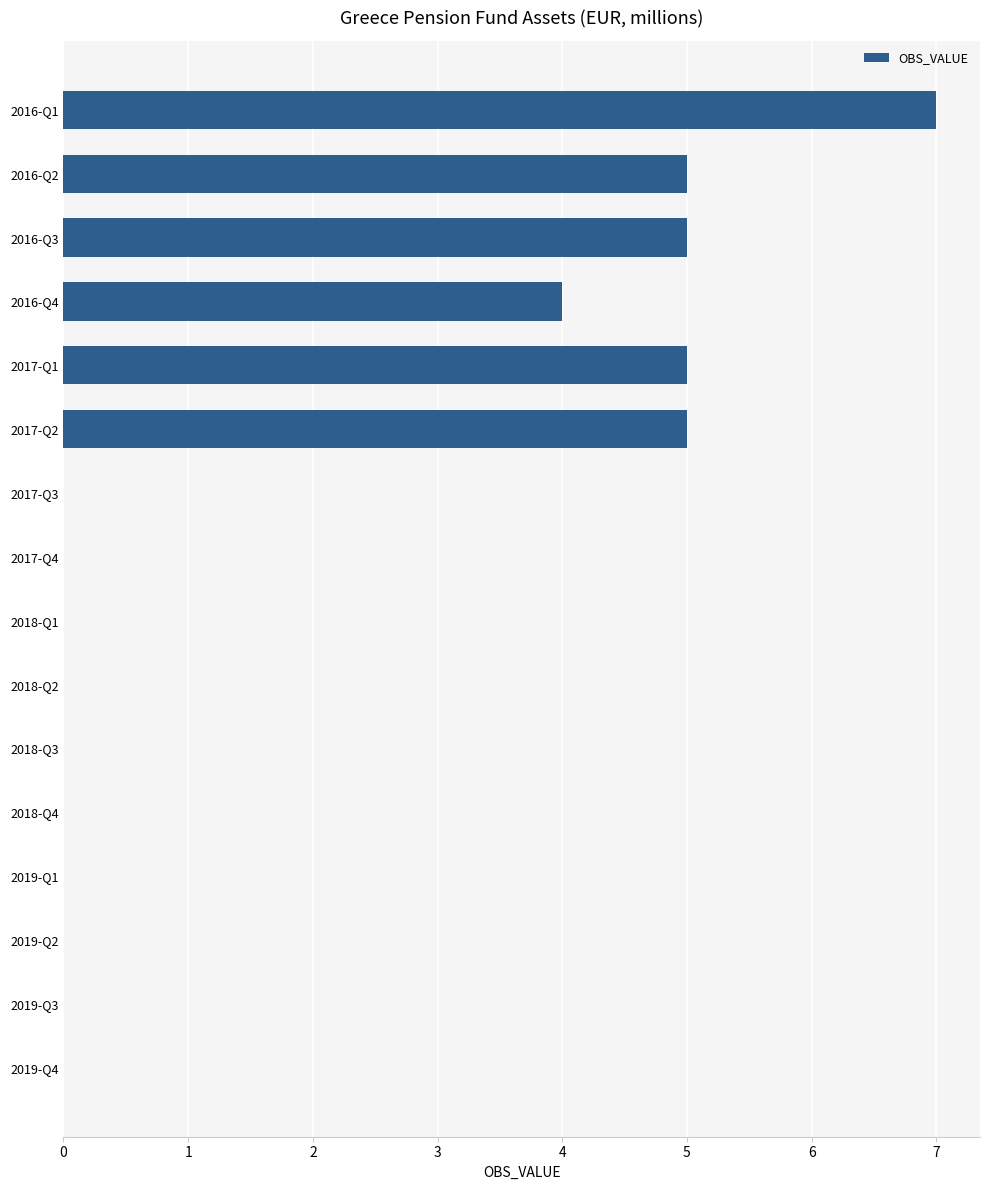

What is the maximum value shown in the chart?

7